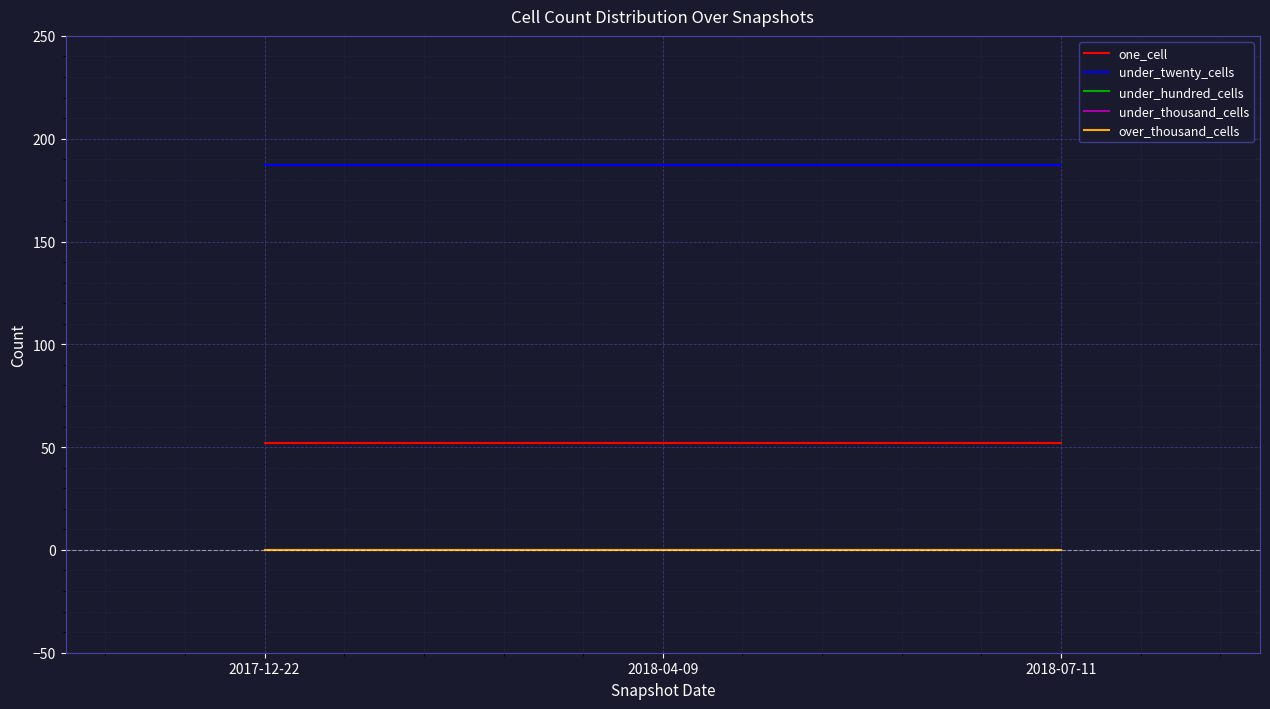

At how many categories does at least one series exceed 156?

3